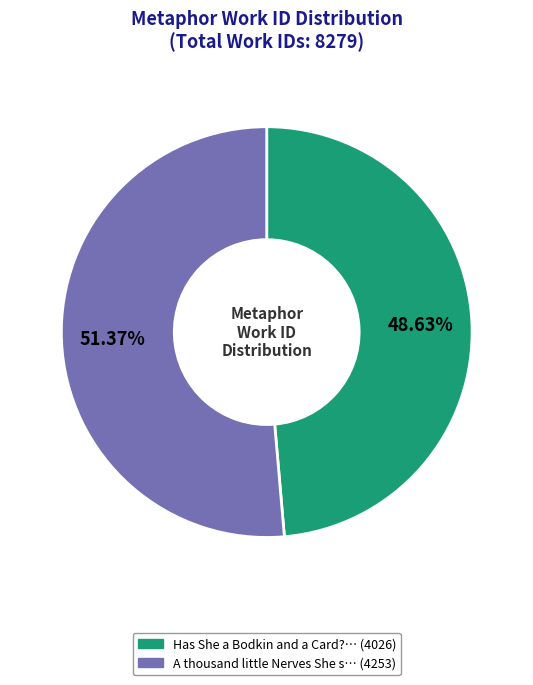

Is there any slice that represents more than half of the pie?

Yes